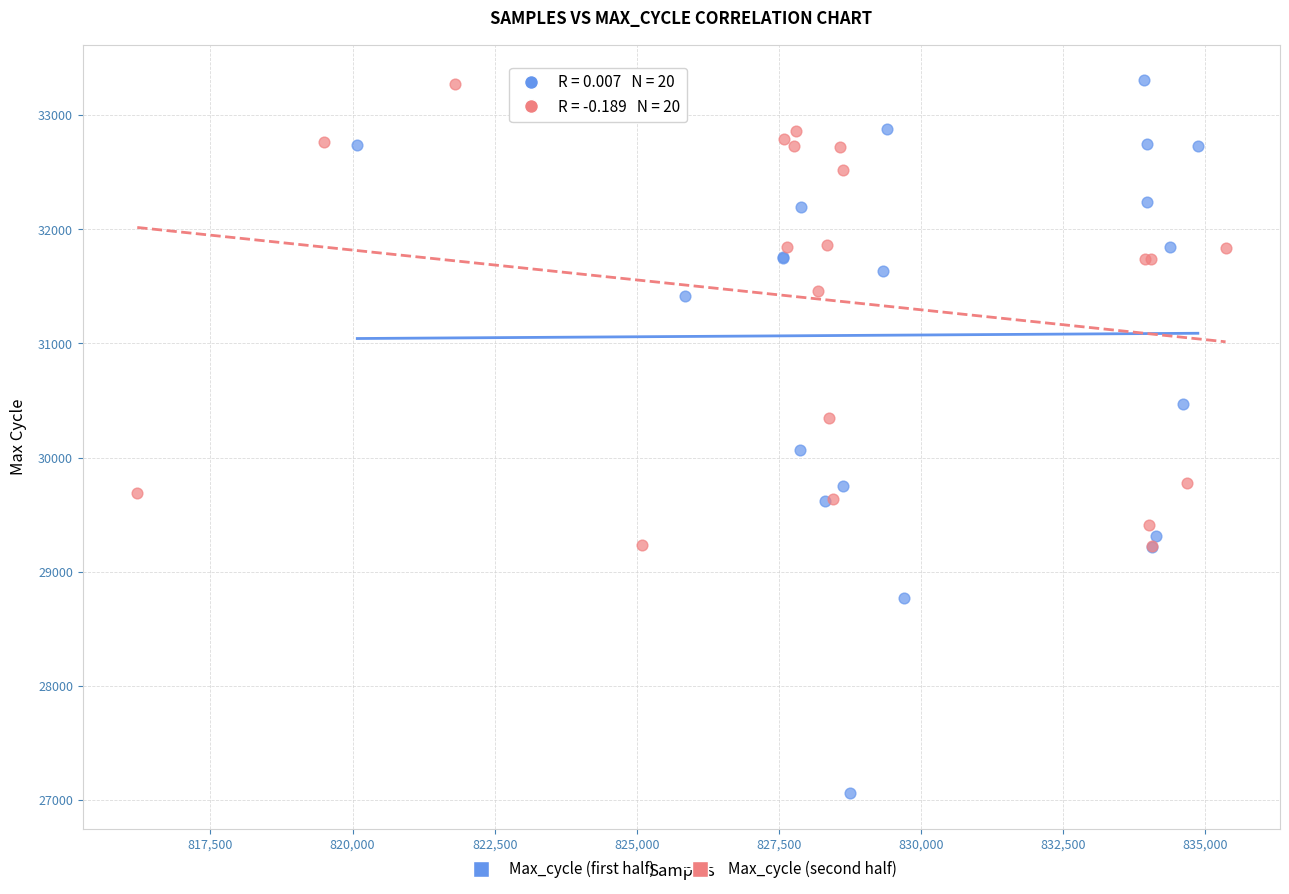

Which series contains the lowest Y value?

Max_cycle (first half)